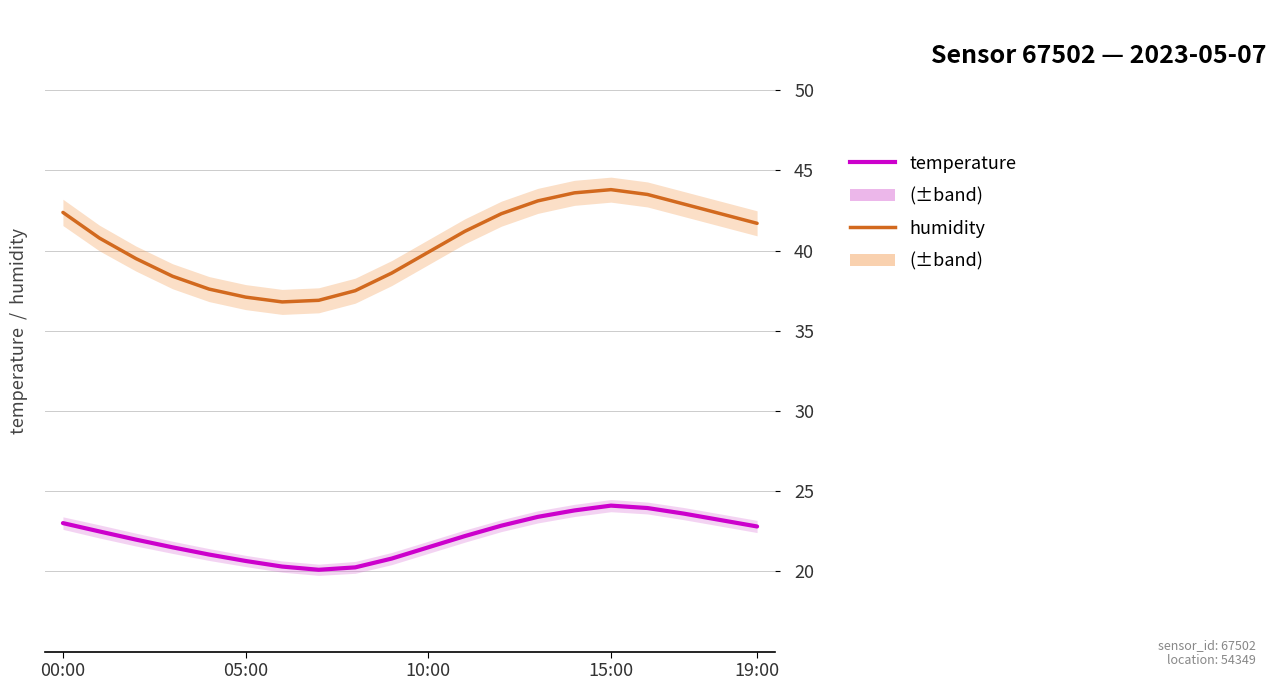

What is the difference between the maximum and second lowest values in the temperature series?

3.9